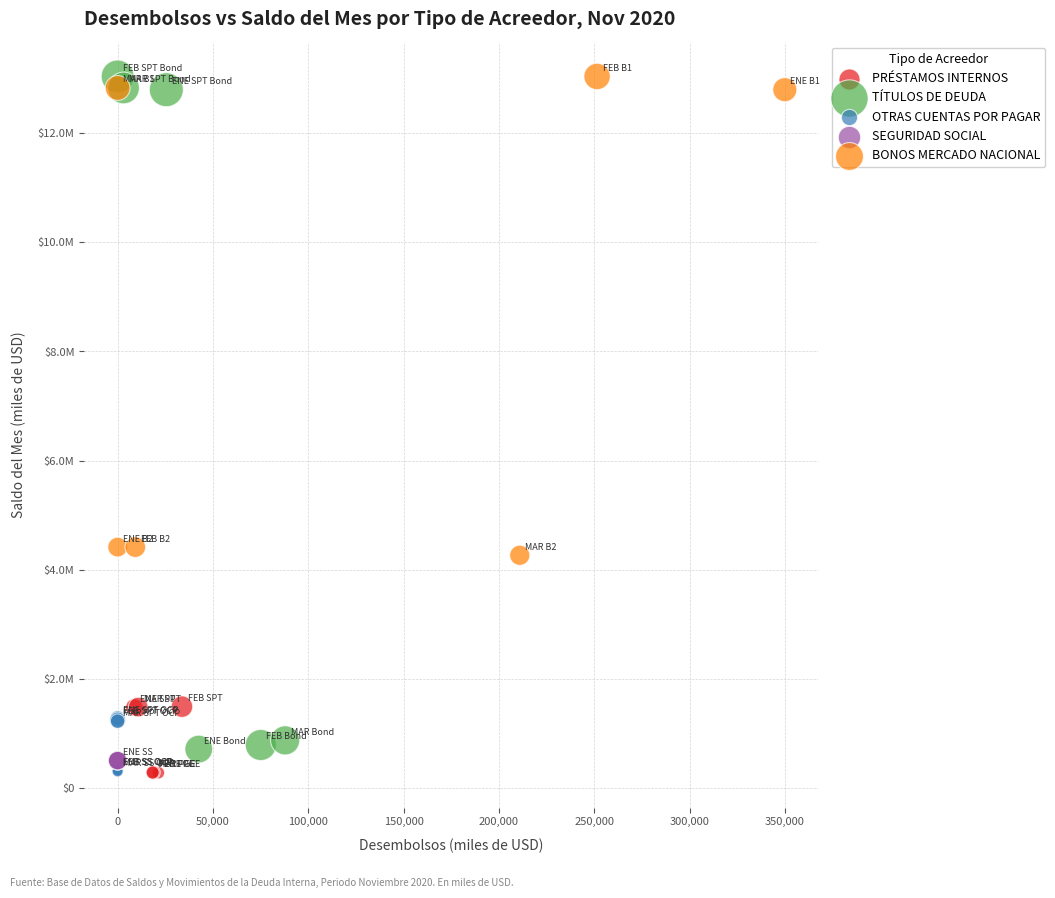

What are all the series names shown in the legend?

PRÉSTAMOS INTERNOS, TÍTULOS DE DEUDA, OTRAS CUENTAS POR PAGAR, SEGURIDAD SOCIAL, BONOS MERCADO NACIONAL